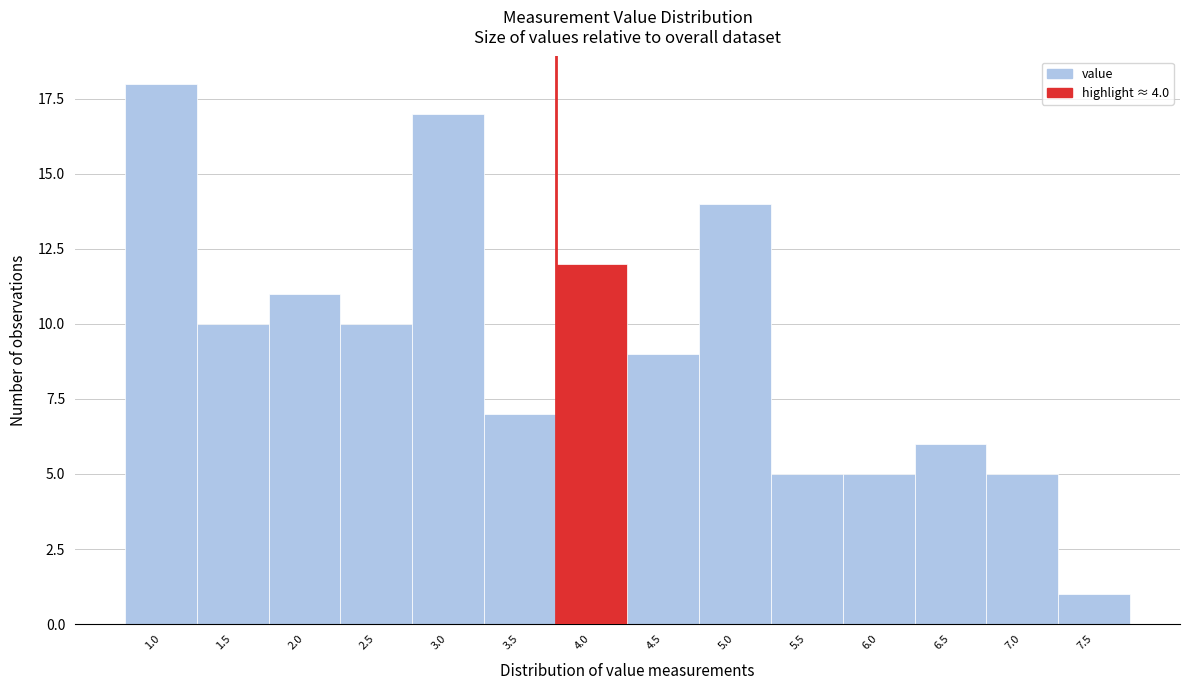

Reading right to left, list all the values displayed in this chart.

1	5	6	5	5	14	9	12	7	17	10	11	10	18